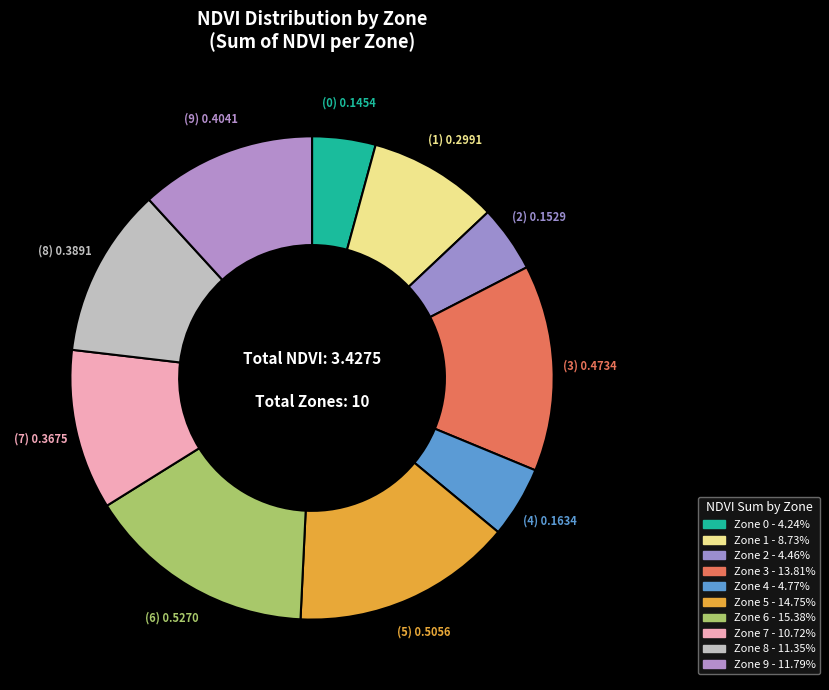

Which slice is the smallest?

Zone 0